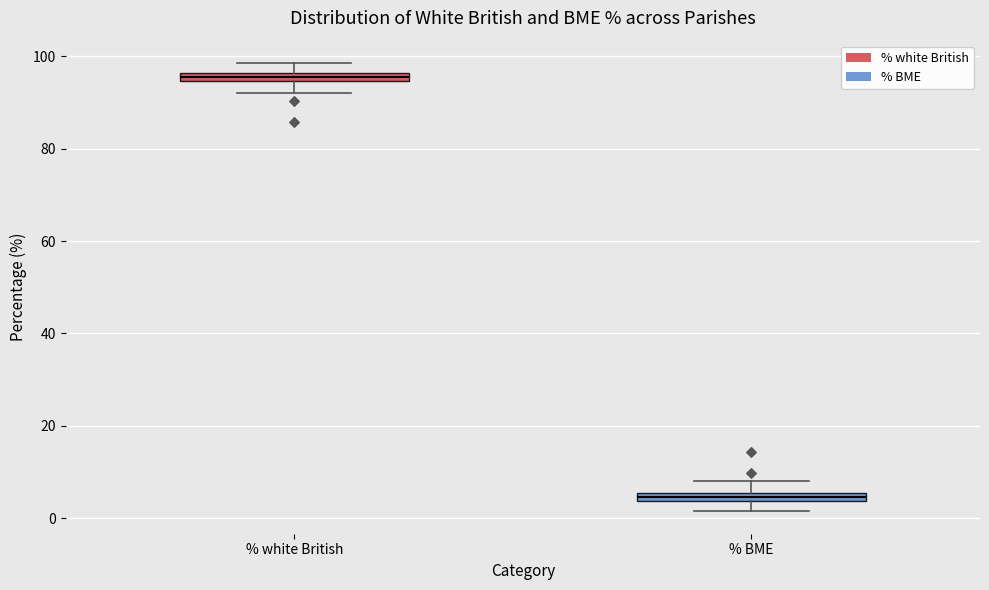

Which box's median line is the highest?

% white British